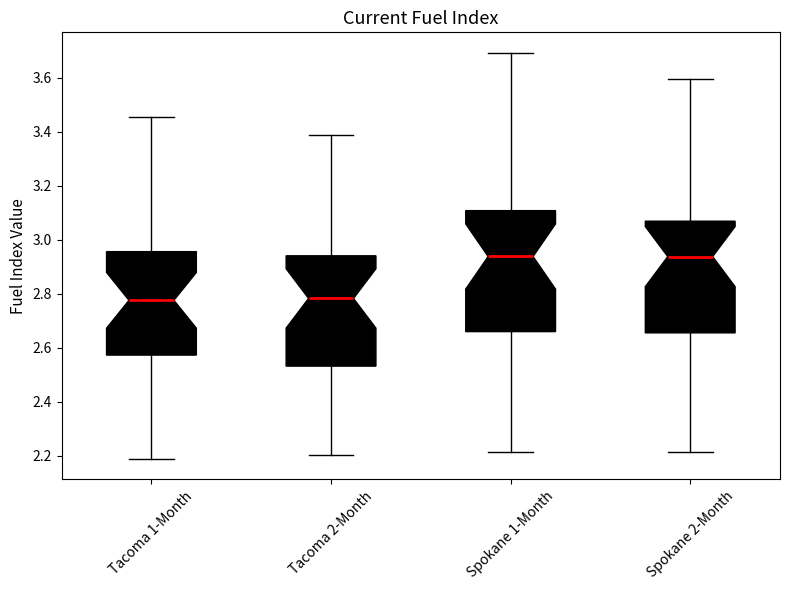

Reading left to right, transcribe this box plot: for each box, give where its median line is, the range the box spans, and where its two whiskers end, as read against the y-axis. The values are not printed on the chart, so give them approximately, as read against the axis.

Tacoma 1-Month: median 2.78, box 2.58 to 2.96, whiskers 2.18 to 3.46
Tacoma 2-Month: median 2.78, box 2.54 to 2.94, whiskers 2.20 to 3.38
Spokane 1-Month: median 2.94, box 2.66 to 3.10, whiskers 2.22 to 3.70
Spokane 2-Month: median 2.94, box 2.66 to 3.06, whiskers 2.22 to 3.60